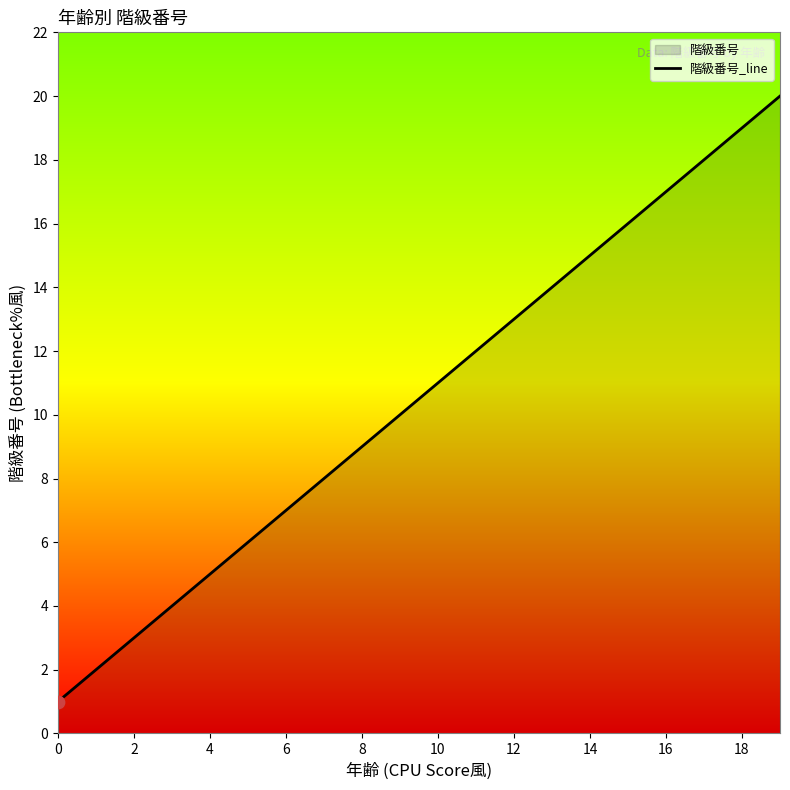

What is the change in value from 13 to 19?

+6